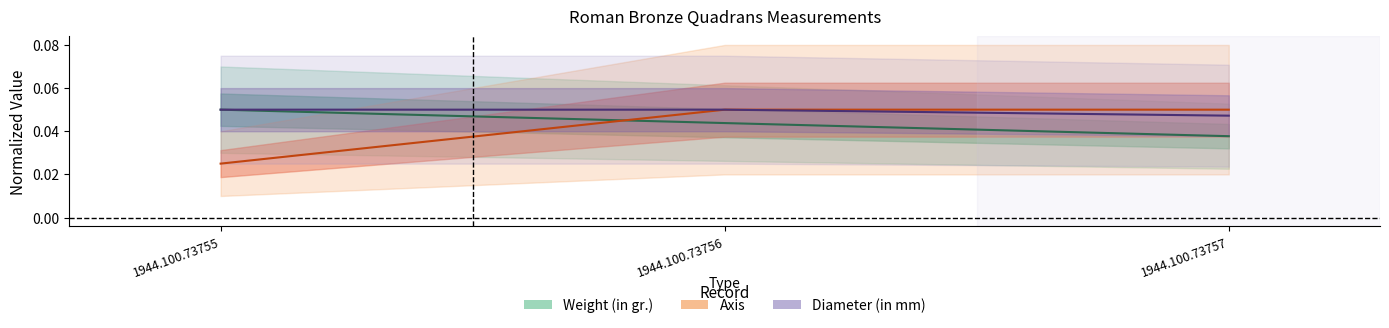

What are all the series names shown in the legend?

Weight (in gr.), Axis, Diameter (in mm)